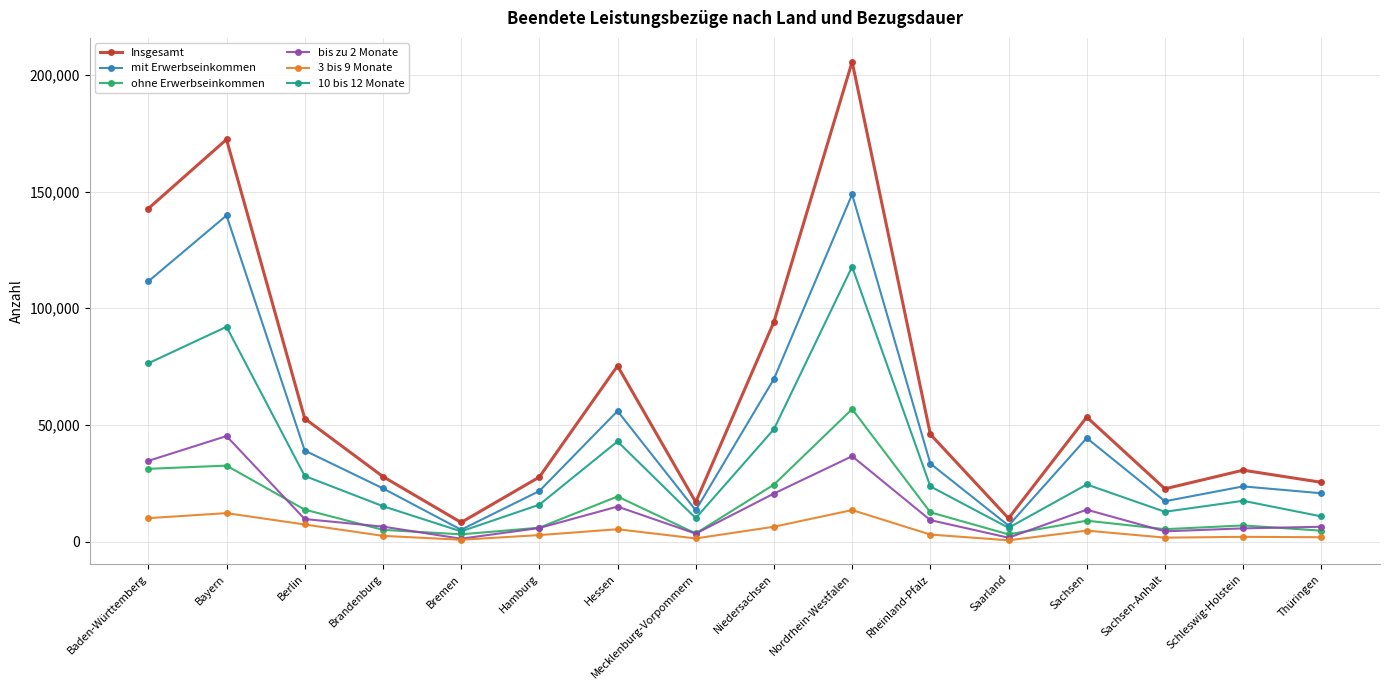

True or false: bis zu 2 Monate and Insgesamt intersect in this chart.

False